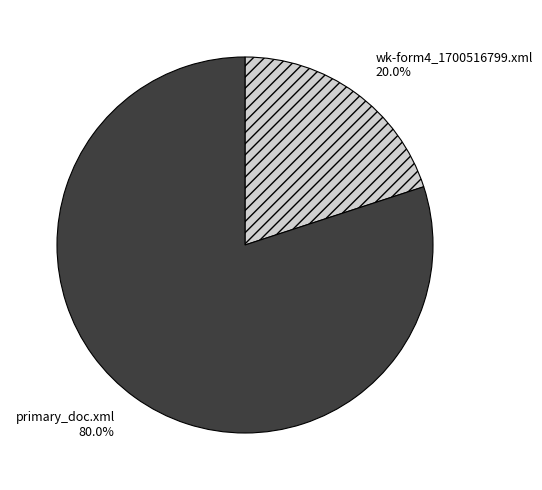

Approximately how many times larger is the value at primary_doc.xml compared to wk-form4_1700516799.xml?

4.0